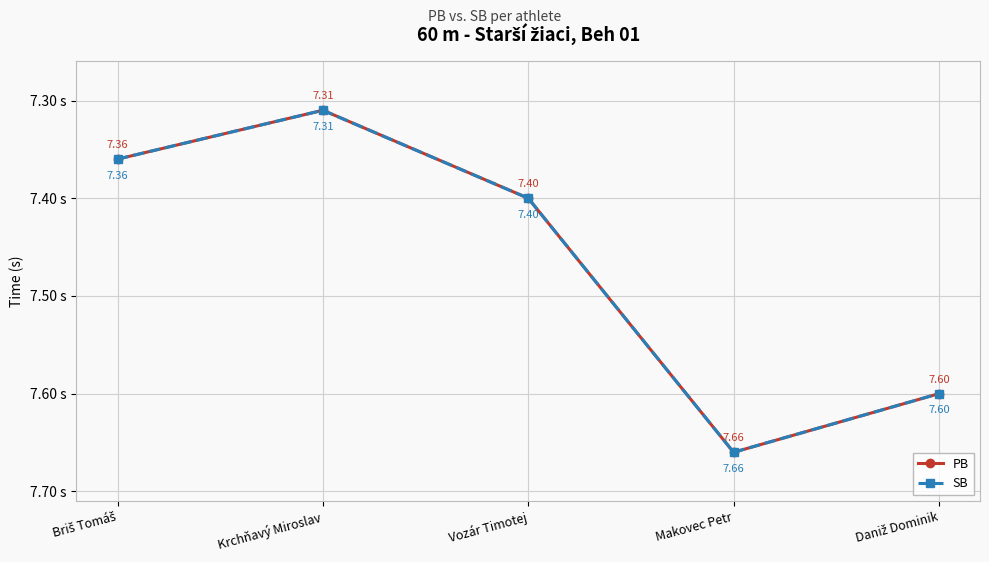

What is the maximum value shown in the chart?

7.7